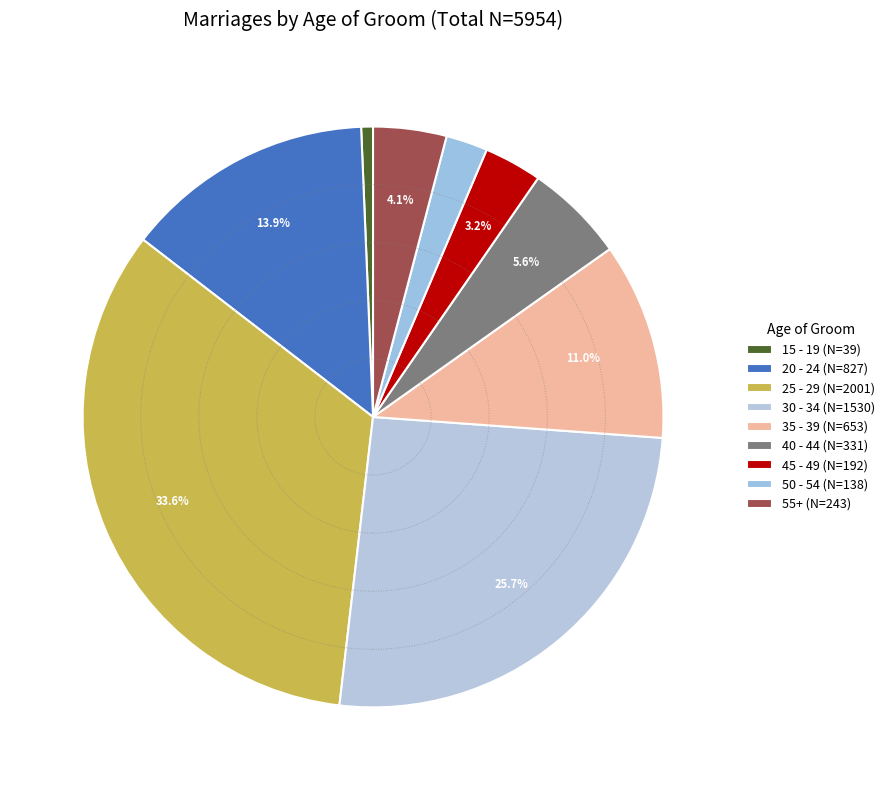

Is there any slice that represents more than half of the pie?

No